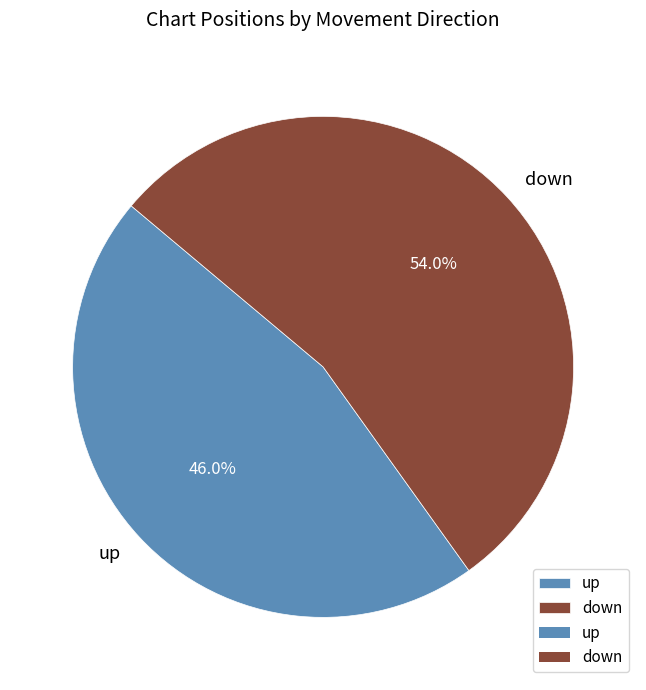

What is the ratio of the value at down to the value at up?

1.2